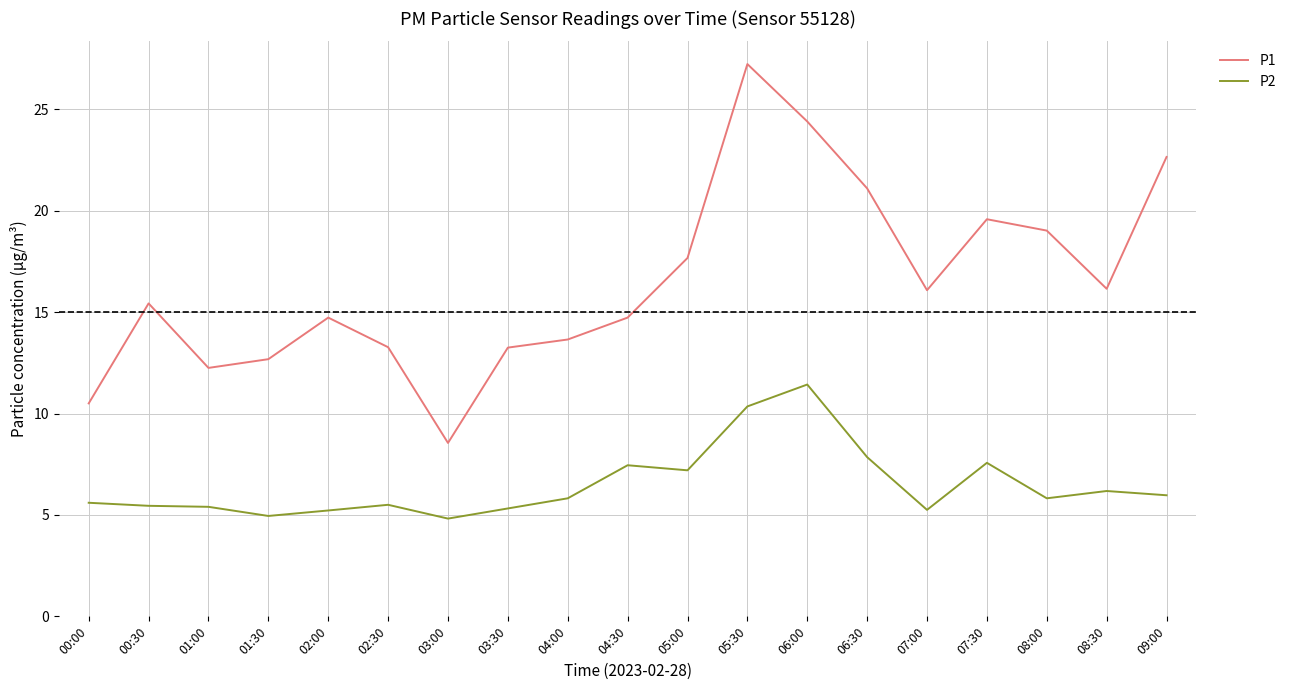

Which series changed the most between 01:00 and 07:00?

P1